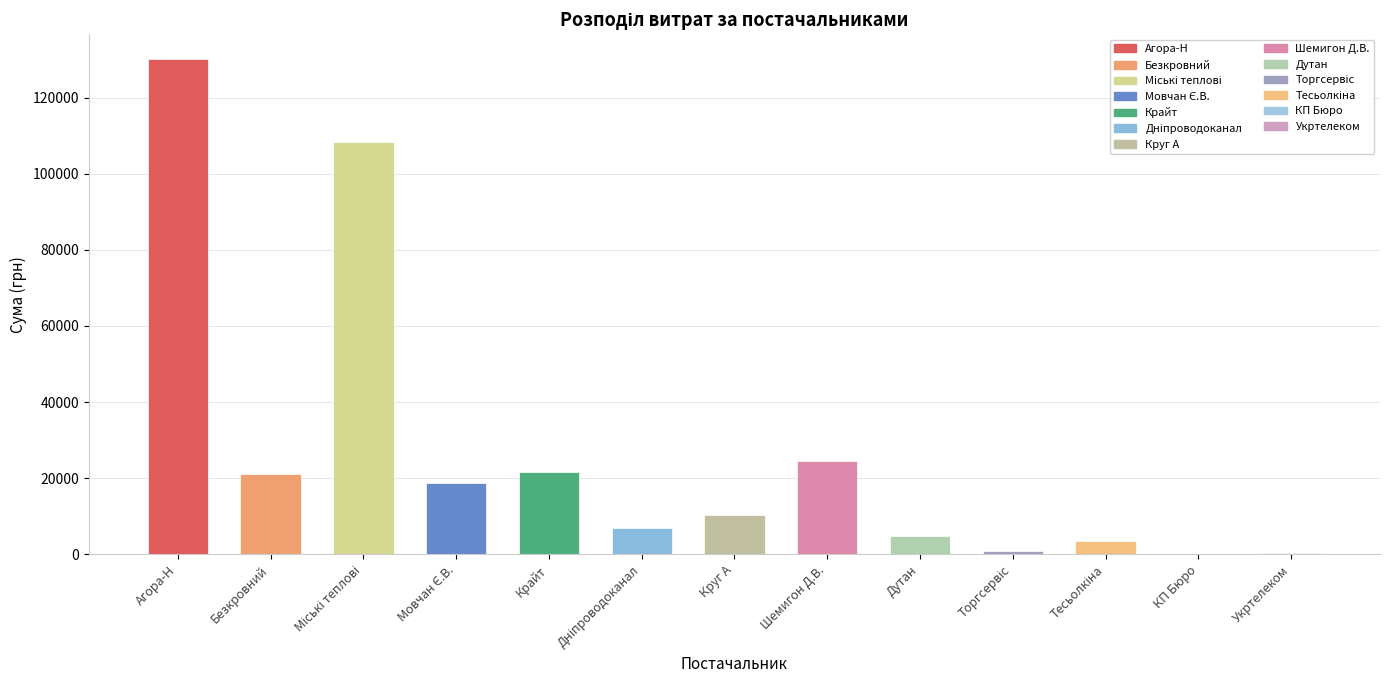

The value at Круг А is 10284.3. True or false?

True